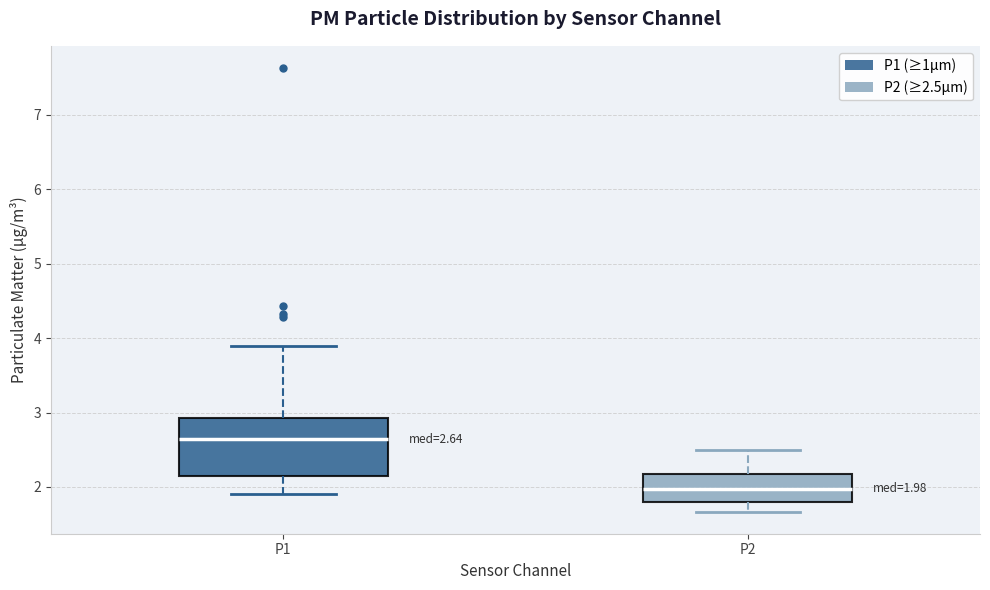

Which box's median line is the lowest?

P2